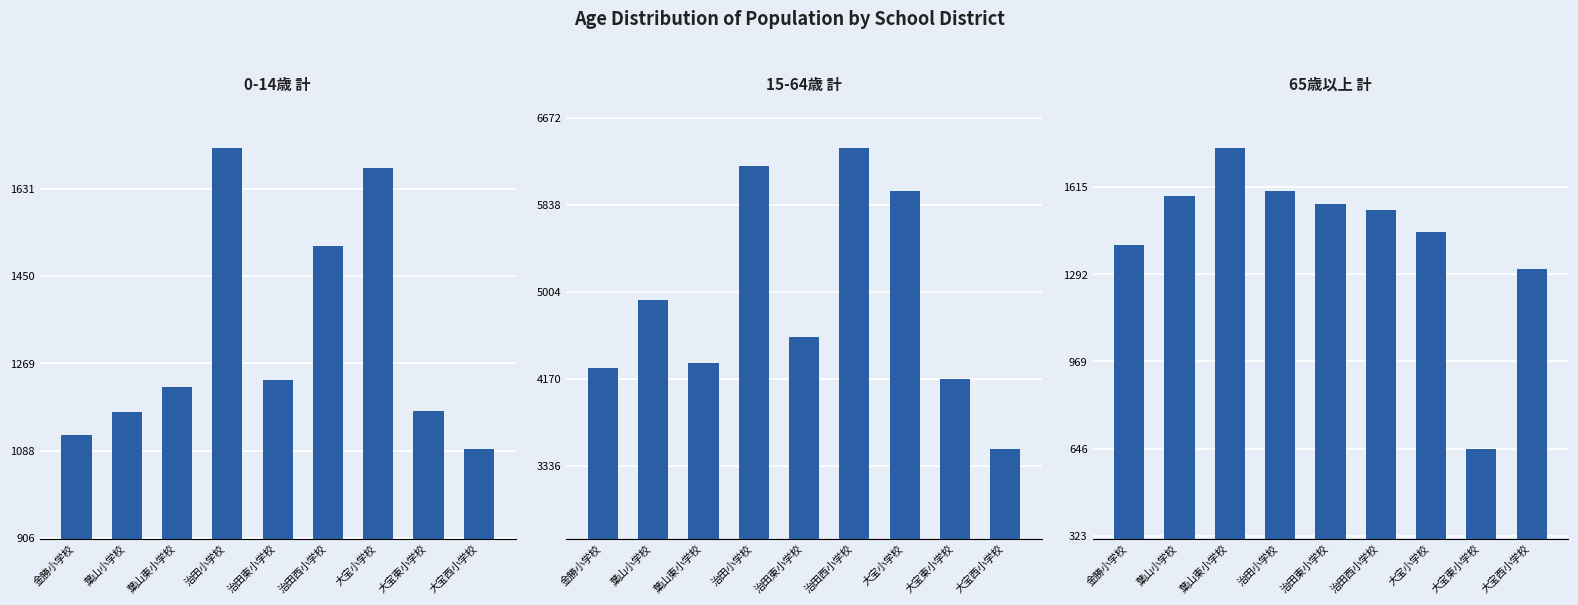

The value of 0-14歳 計 at 金勝小学校 is 1120. True or false?

True